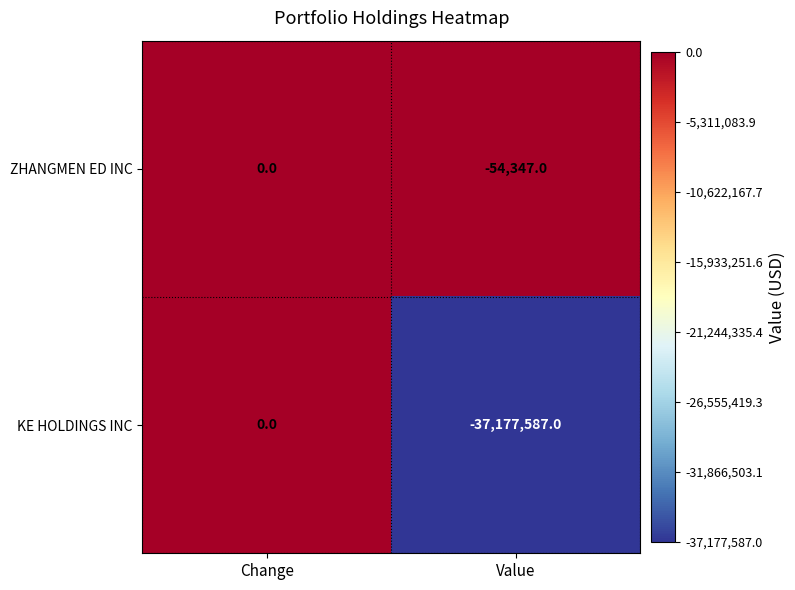

What is the total value across all series at Value?

-37231934